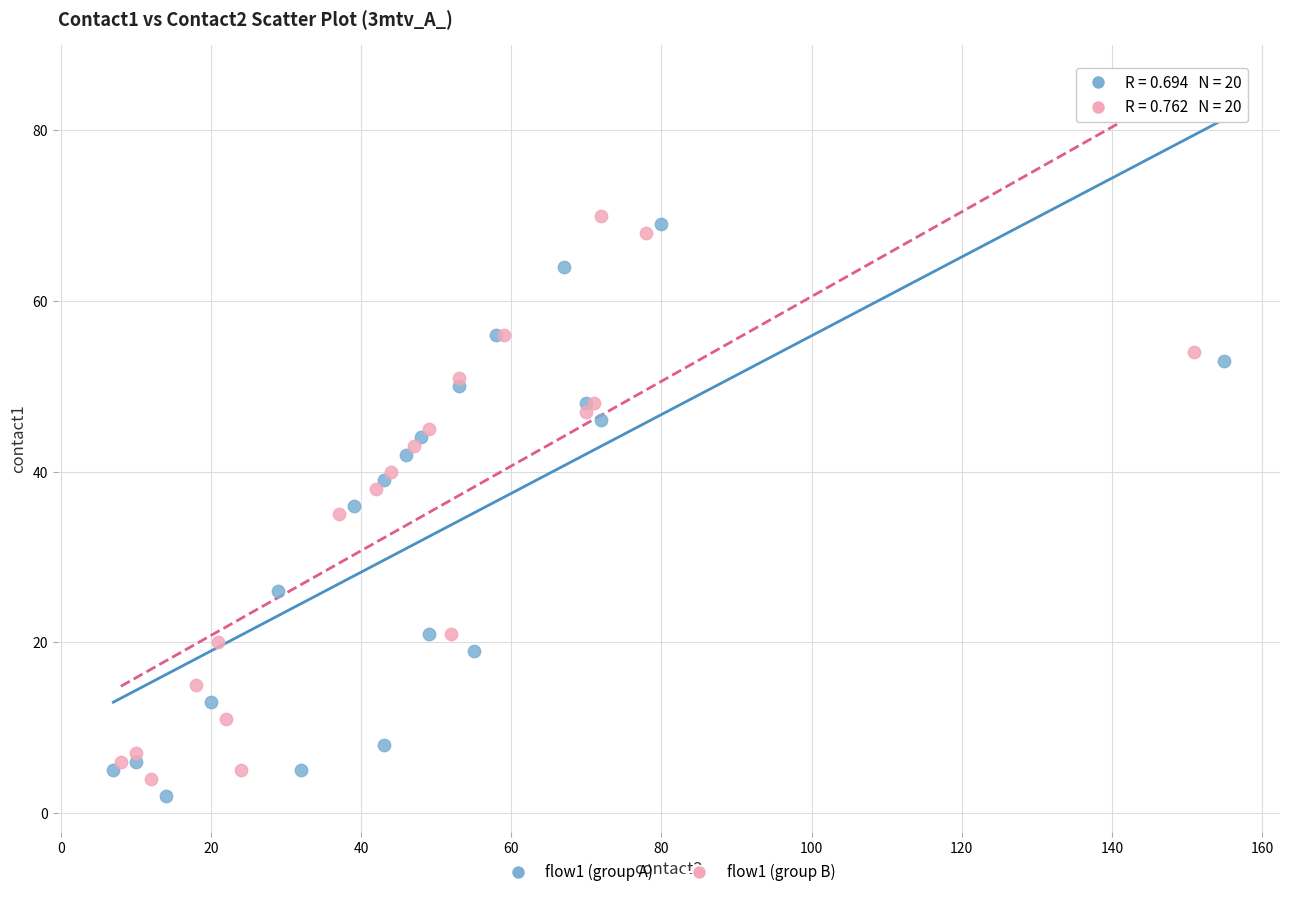

Which series has the widest spread of Y values?

flow1 (group A)